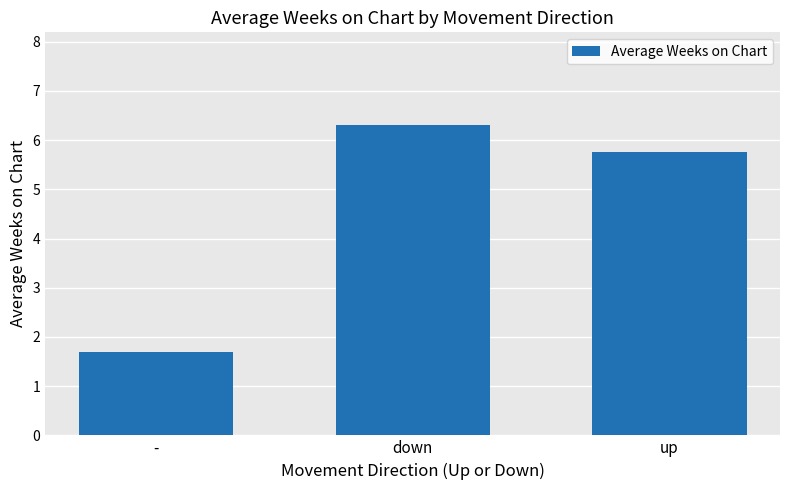

At which label is the value closest to 3?

-